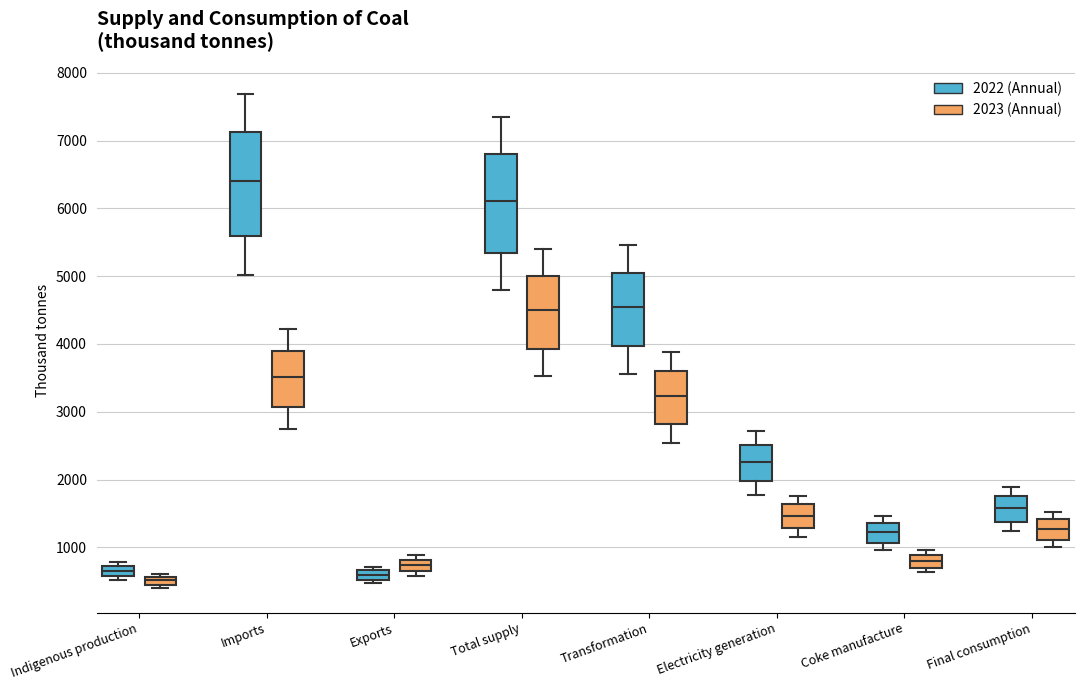

Which box has the highest median line?

Imports (2022 (Annual))